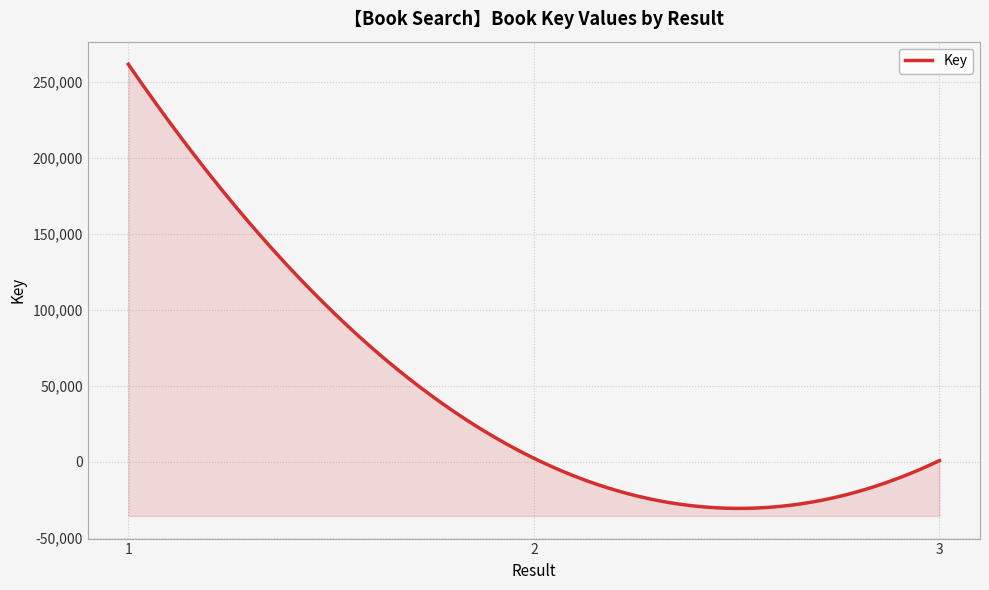

How many values are below 2428?

1